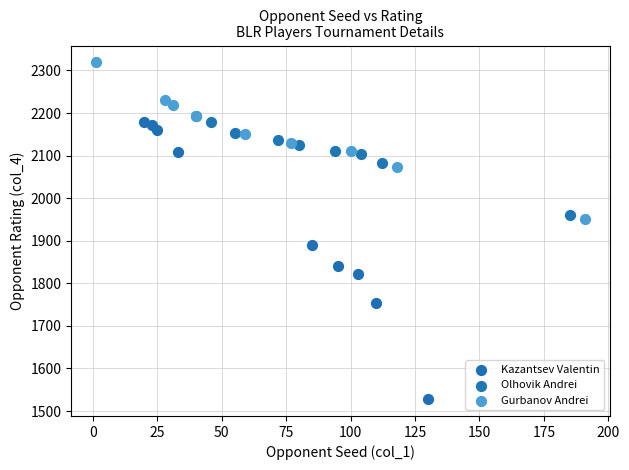

Which series has the widest spread of Y values?

Kazantsev Valentin